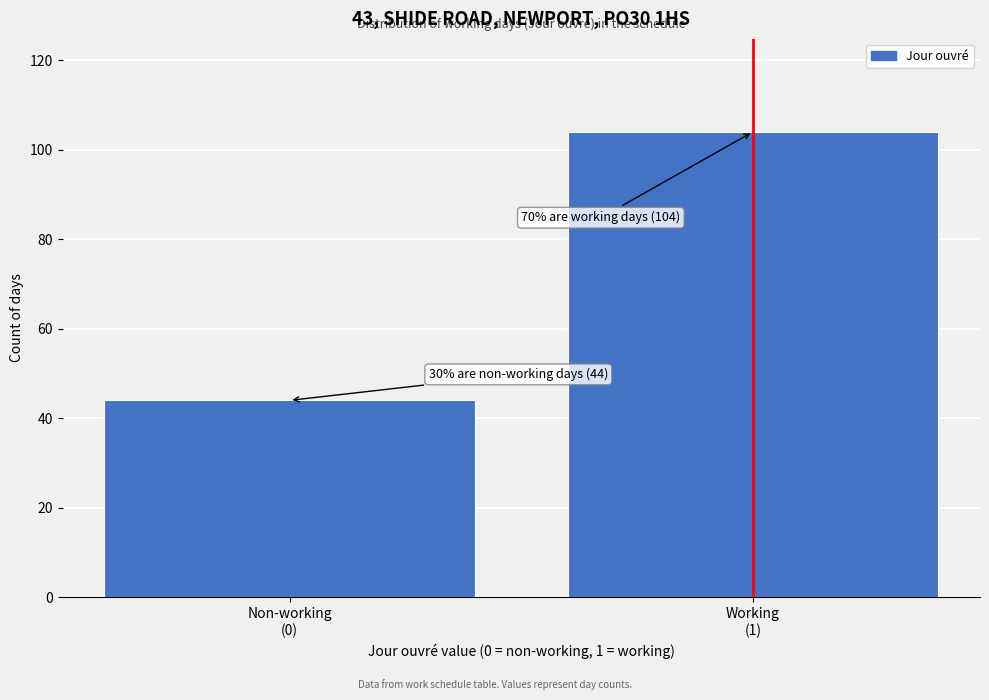

Reading left to right, transcribe all the data shown in this chart.

44	104